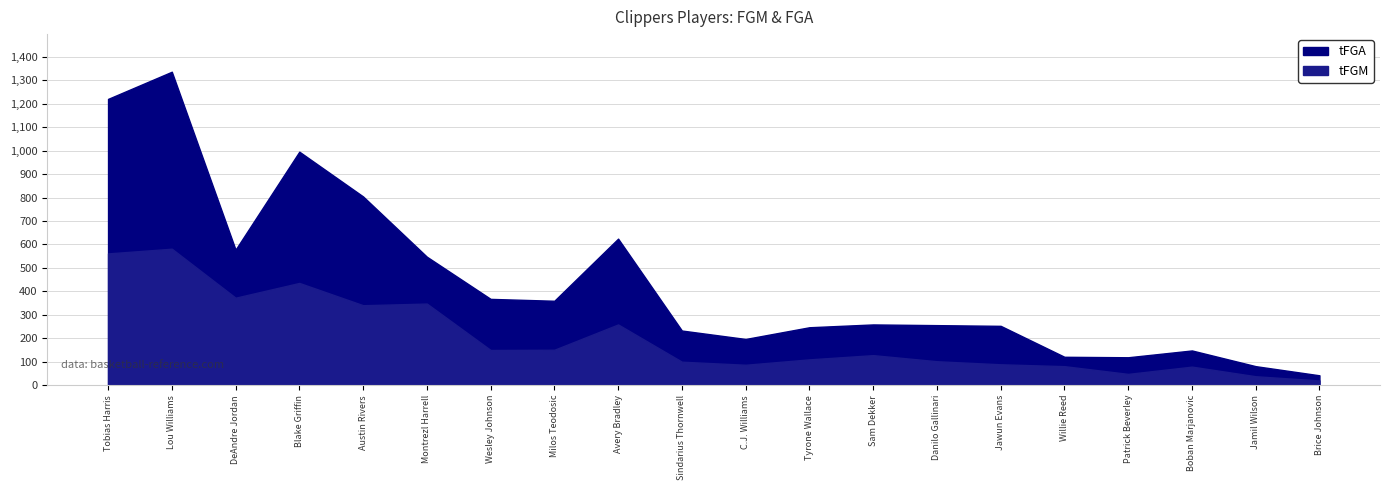

Read the tFGM value at Danilo Gallinari.

102